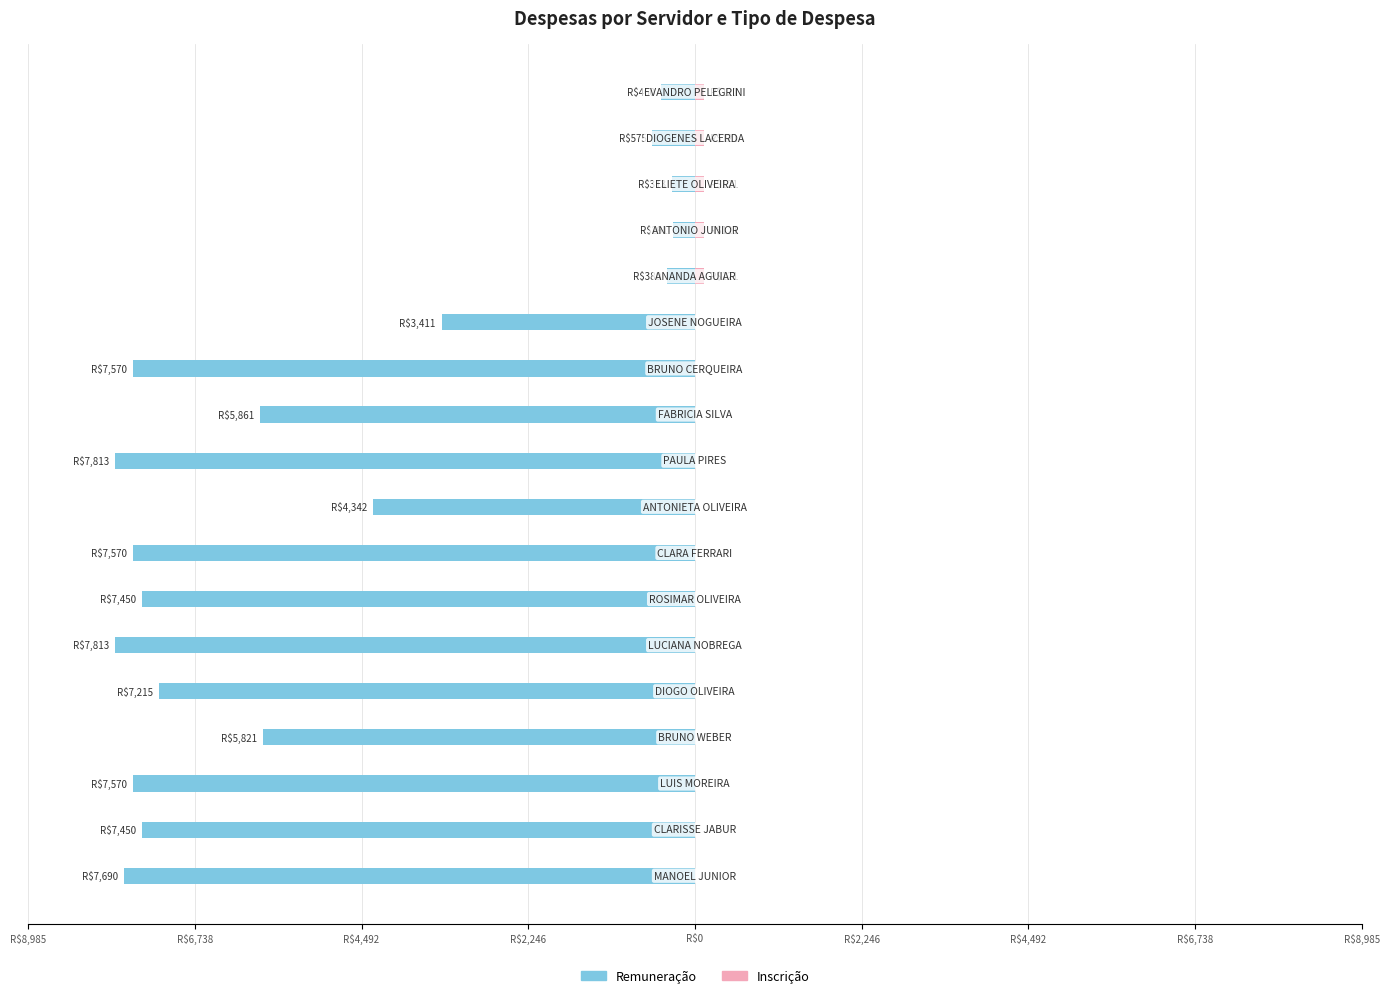

What is the difference between the highest and lowest values at 14?

412.0